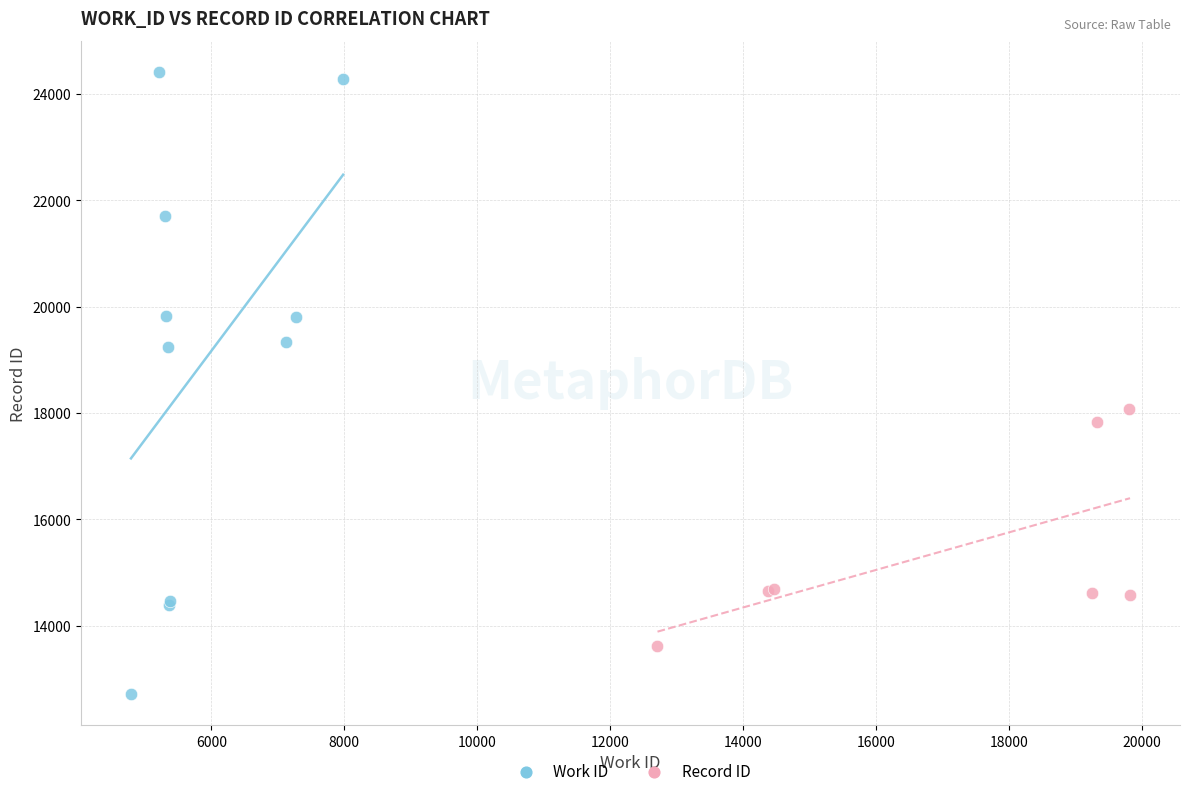

Which series reaches the maximum Y coordinate?

Work ID